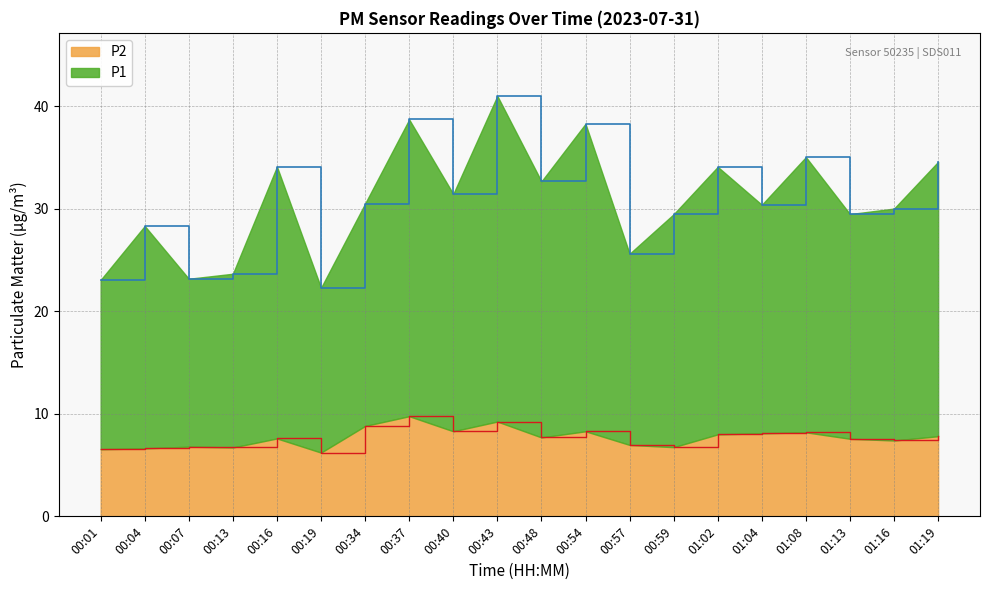

What is the difference between the maximum and minimum values in the P2 series?

3.5